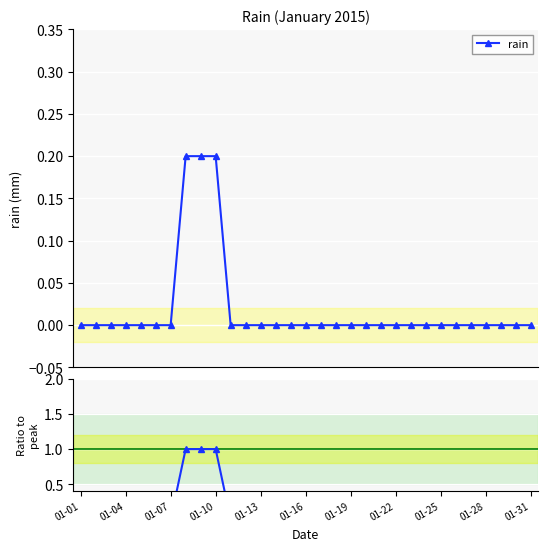

At how many categories does at least one series exceed 0?

3